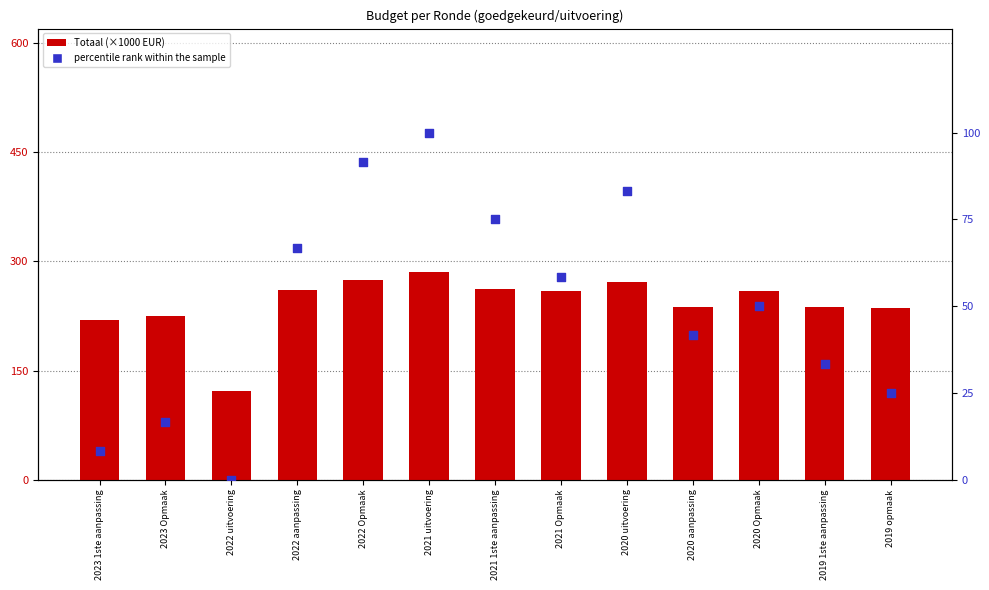

Which series has the widest spread of Y values?

Totaal